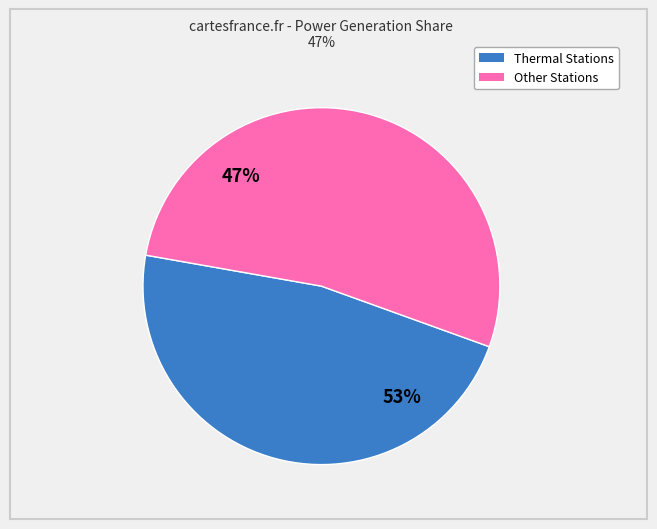

Is it true that BTPS is 5% of the pie?

False